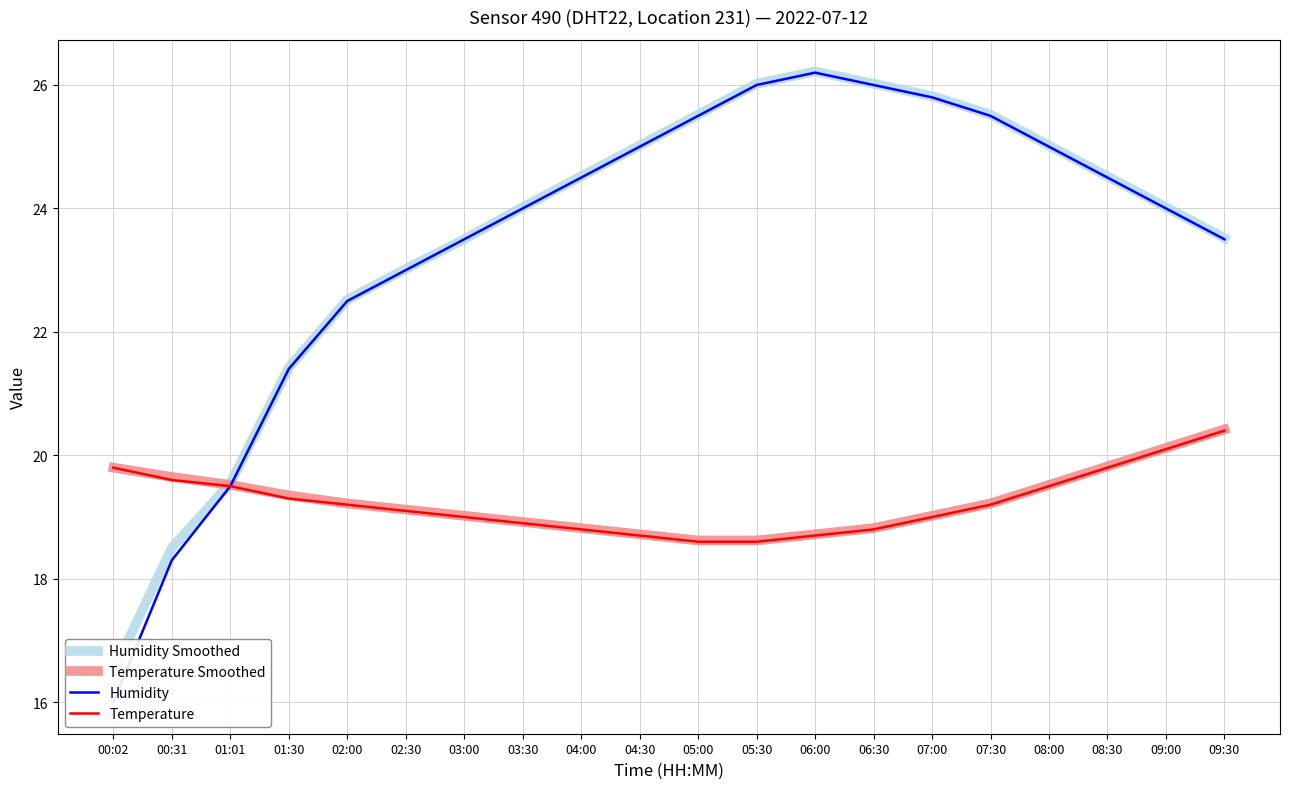

What is the spread (max minus min) of values at 05:30?

7.4